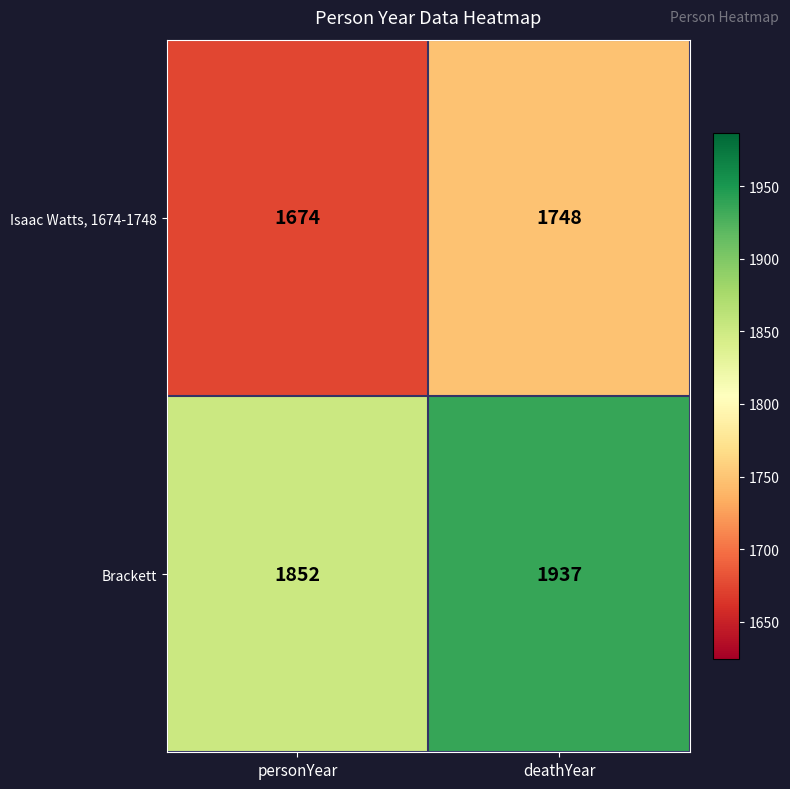

Rank the series at deathYear from highest to lowest value.

Brackett, Isaac Watts, 1674-1748